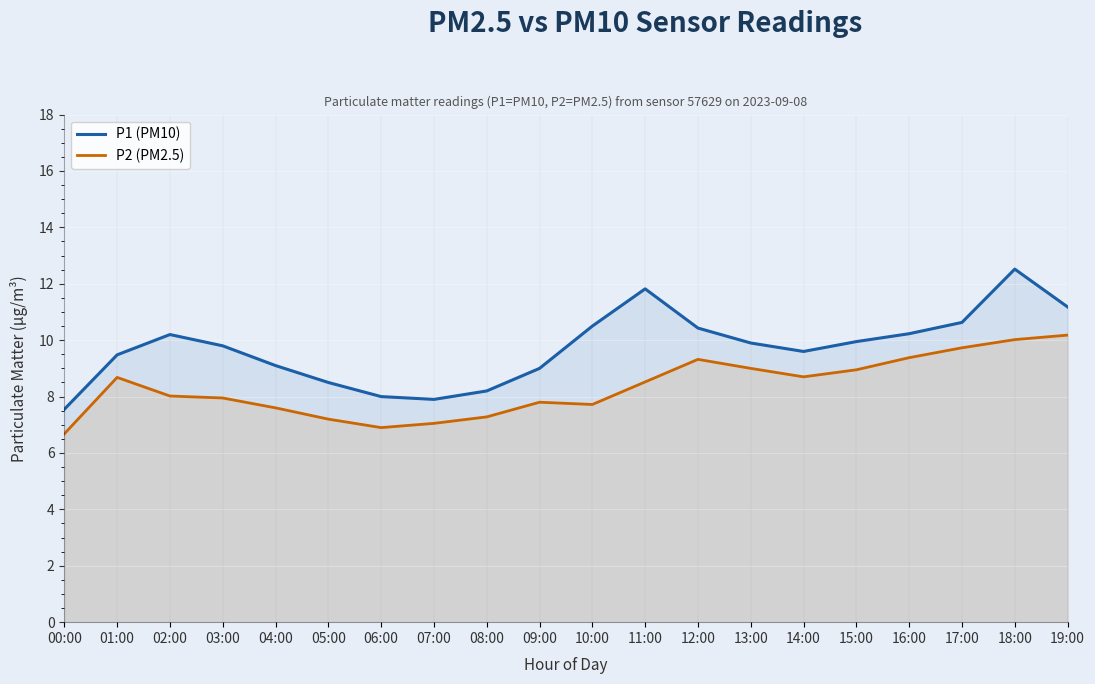

Which label corresponds to the smallest value in the chart?

00:00